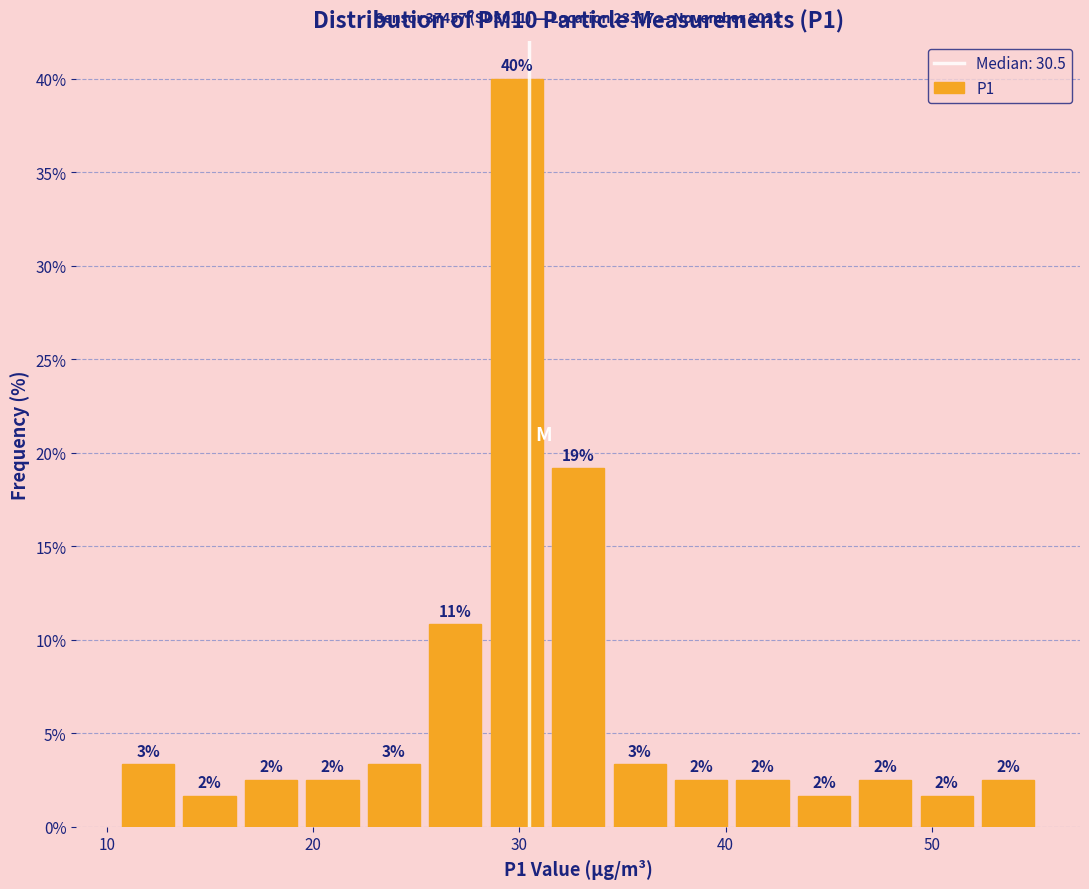

Around what value on the x-axis is the tallest bar? Give the approximate position of its centre, as read against the axis.

30